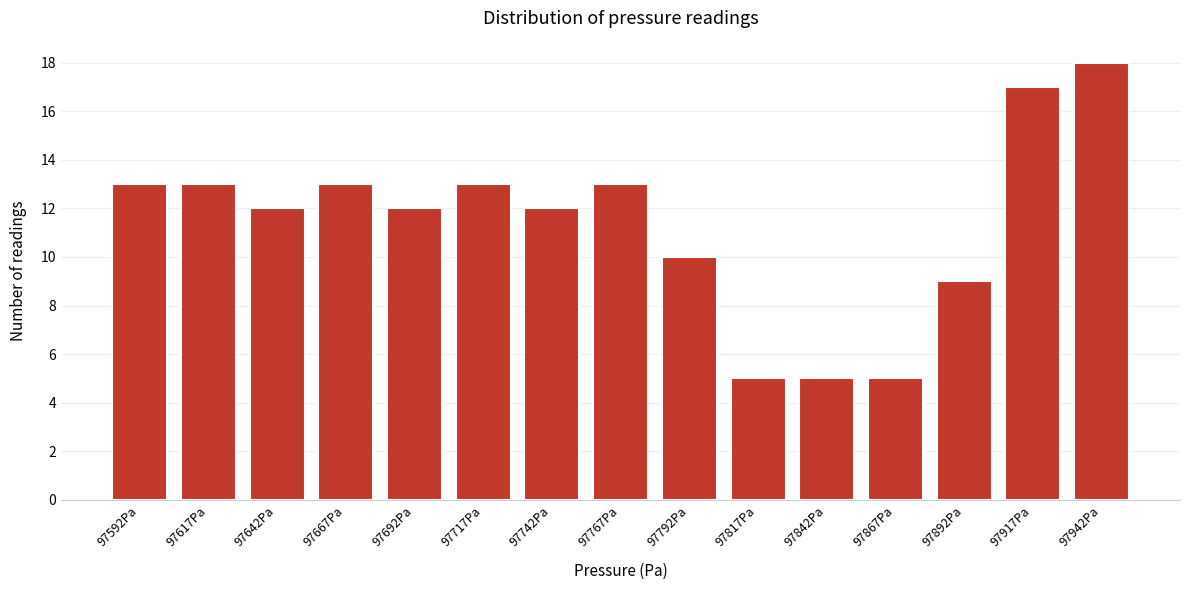

Reading left to right, transcribe all the data shown in this chart.

97592Pa=13	97617Pa=13	97642Pa=12	97667Pa=13	97692Pa=12	97717Pa=13	97742Pa=12	97767Pa=13	97792Pa=10	97817Pa=5	97842Pa=5	97867Pa=5	97892Pa=9	97917Pa=17	97942Pa=18